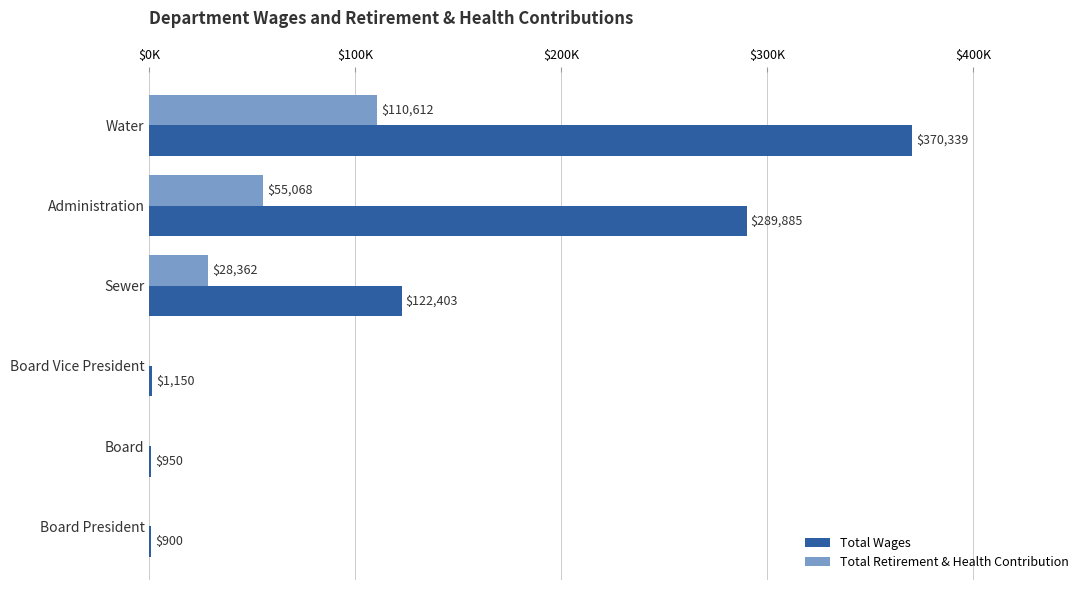

What are all the series names shown in the legend?

Total Wages, Total Retirement & Health Contribution